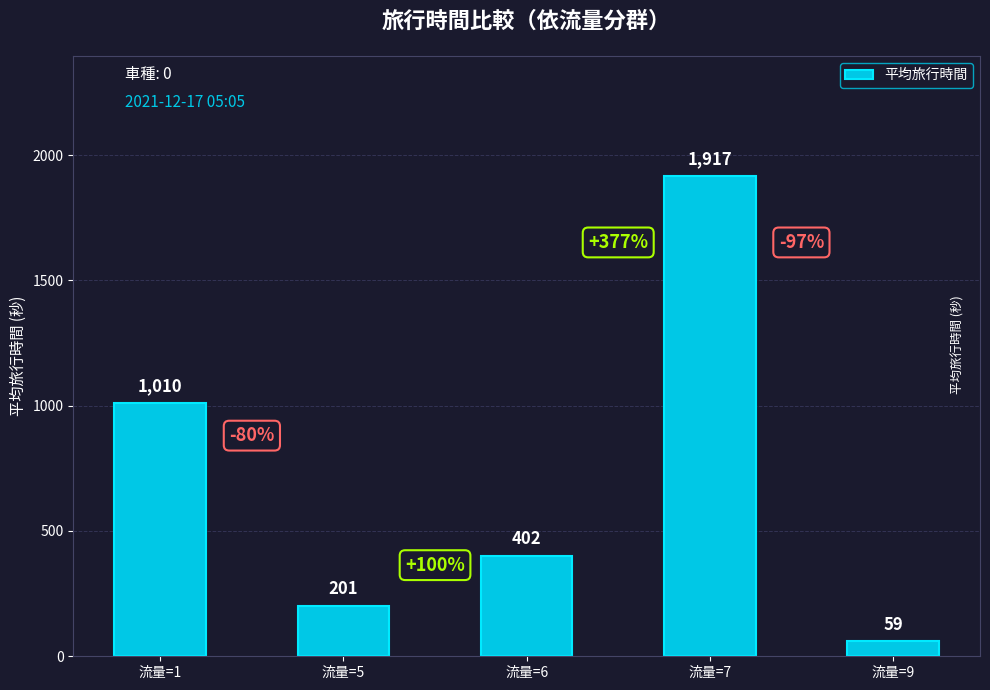

Read the value at 流量=6, to the nearest 50.

400